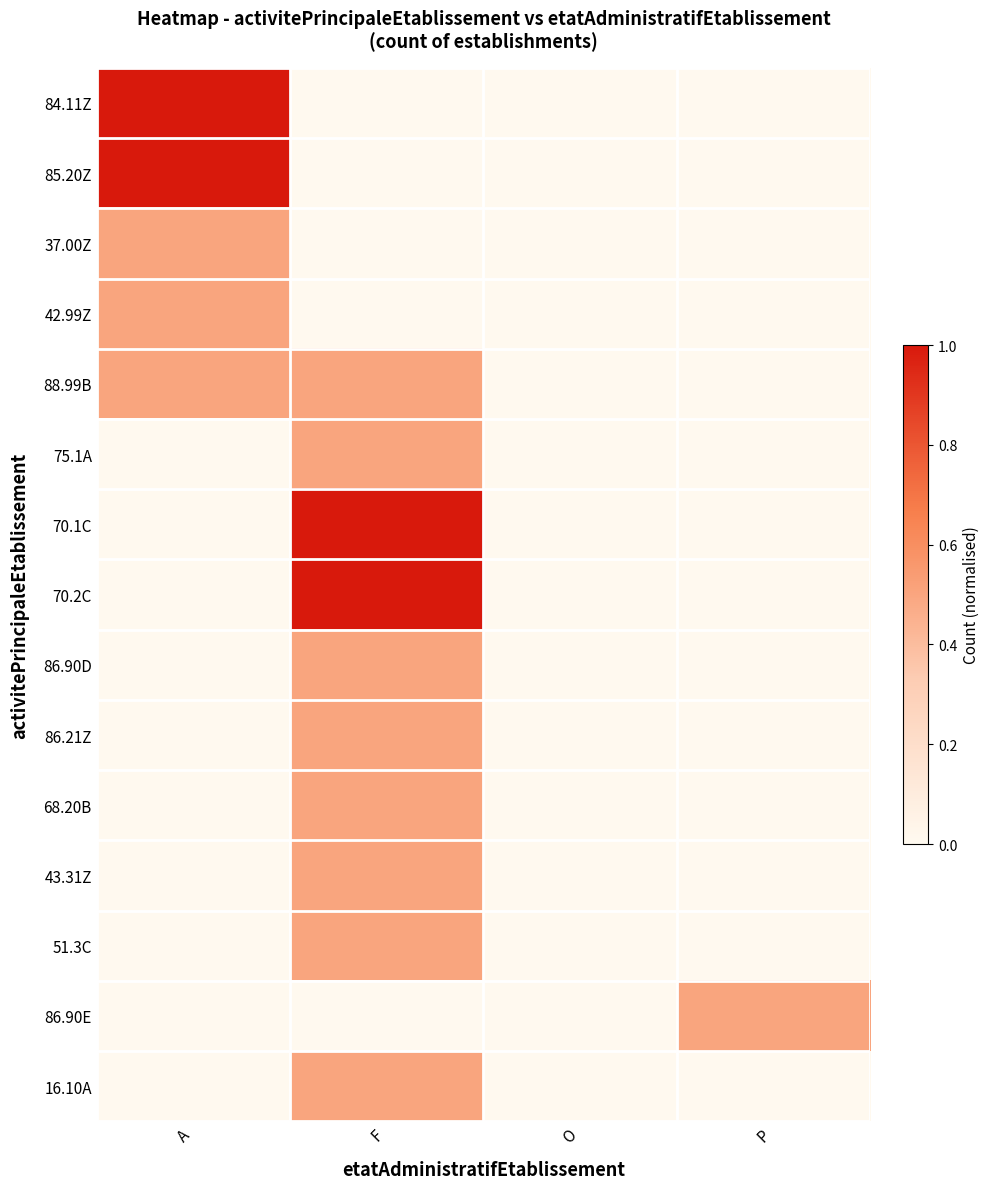

True or false: 84.11Z has a value of 1.0 at A.

True